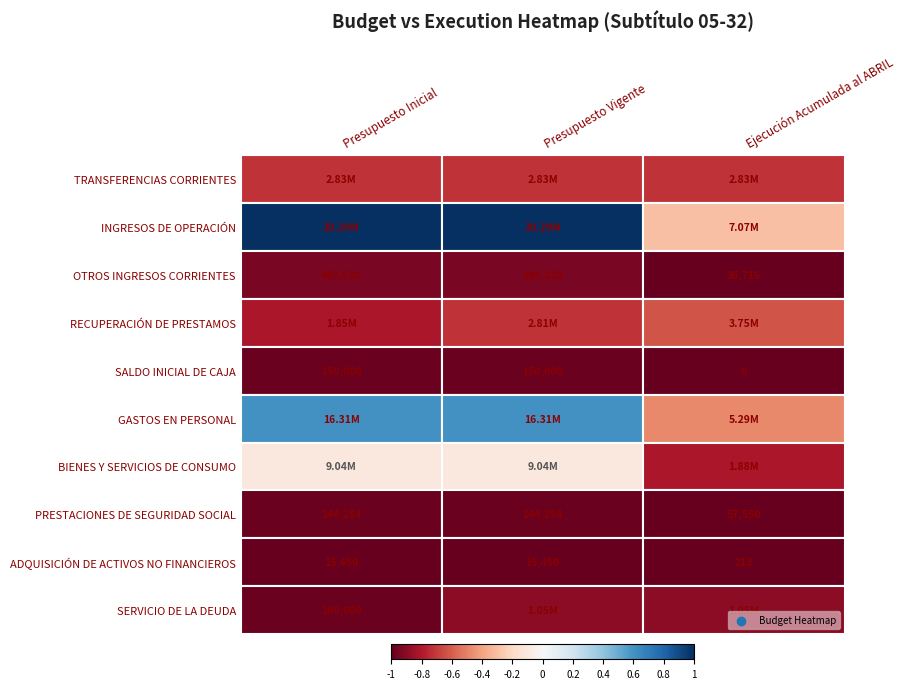

Is the value of SALDO INICIAL DE CAJA at Presupuesto Inicial greater than the value of PRESTACIONES DE SEGURIDAD SOCIAL at Ejecución Acumulada al ABRIL?

Yes